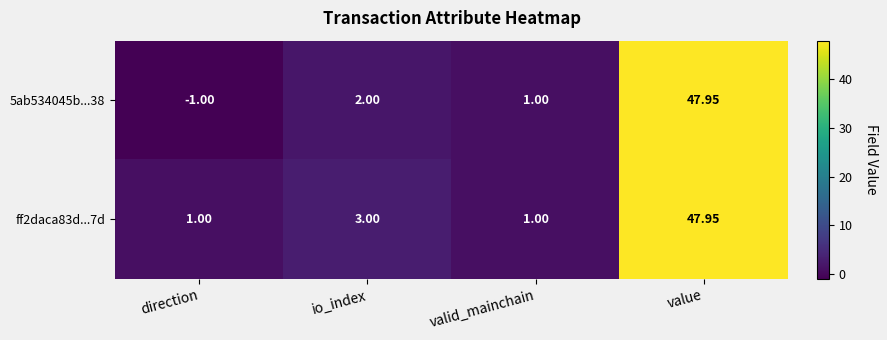

At which label is 5ab534045b...38 closest to 23?

io_index